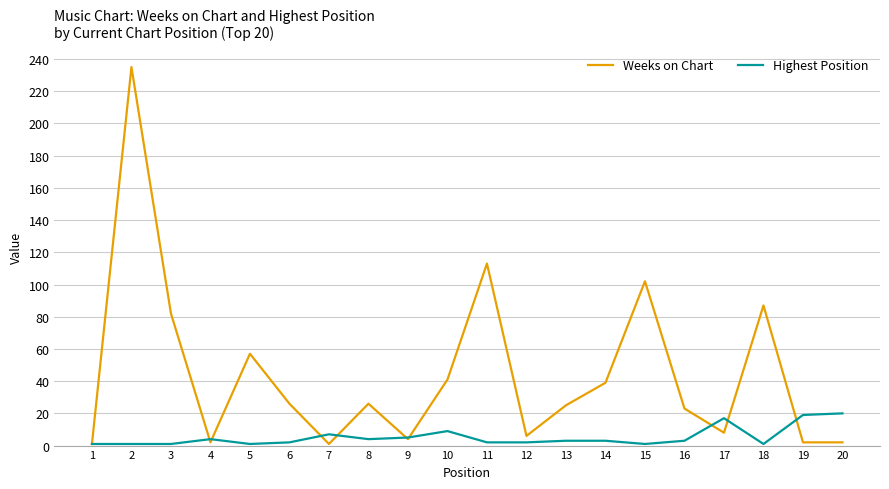

How many lines are shown in the chart?

2